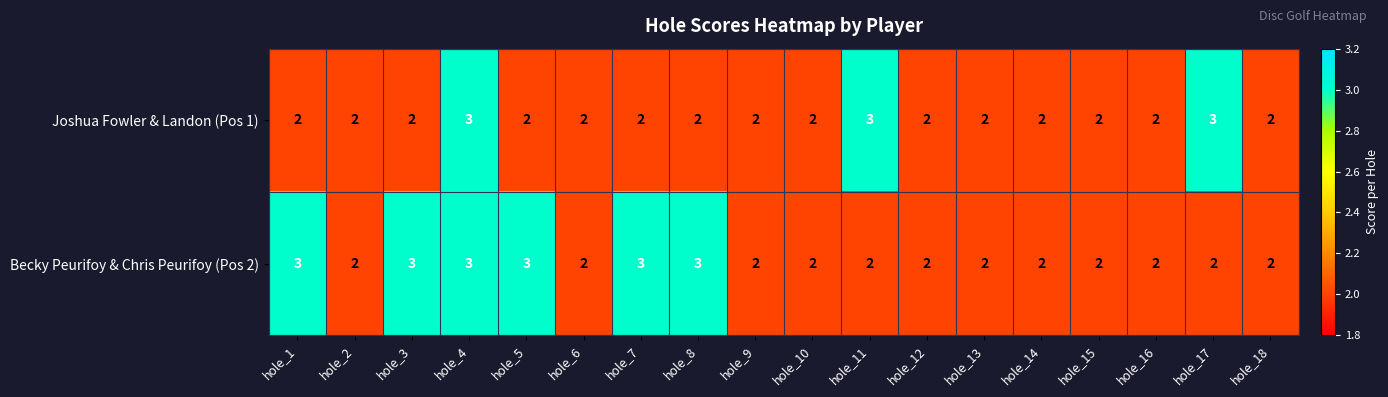

What is the sum of all Joshua Fowler & Landon (Pos 1) values?

39